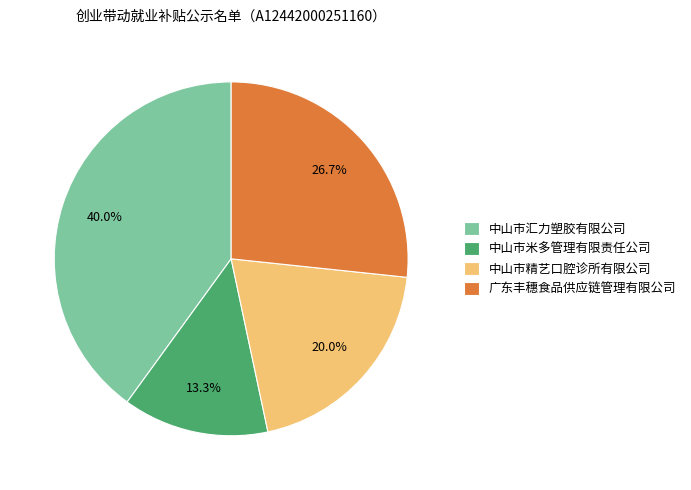

Approximately how many times larger is the value at 中山市汇力塑胶有限公司 compared to 中山市精艺口腔诊所有限公司?

2.0